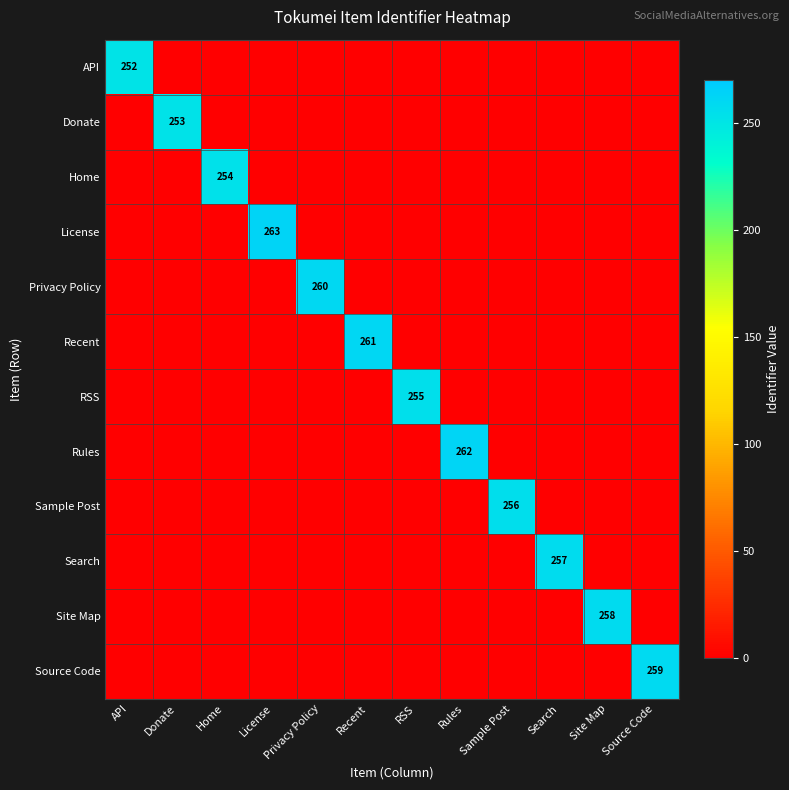

True or false: Home has a value of 254 at Home.

True